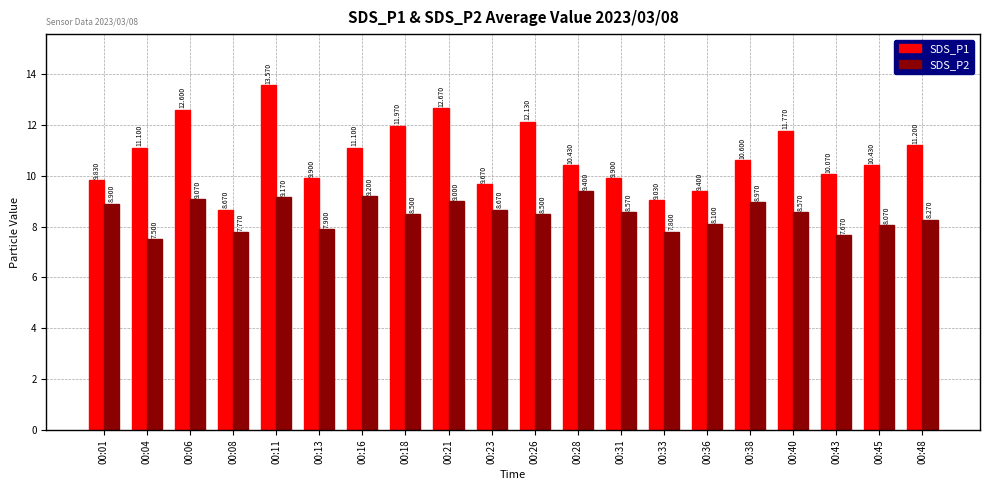

How many data points in SDS_P1 are above 10?

13